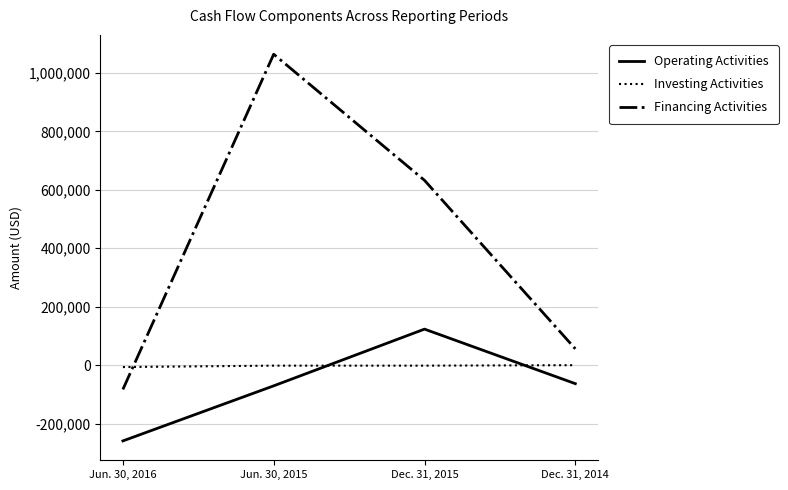

The value of Operating Activities at Jun. 30, 2016 is -259109. True or false?

True